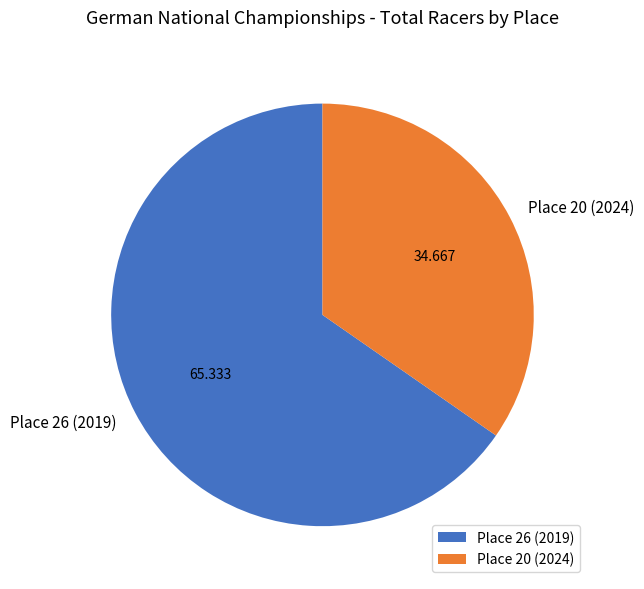

Combined, do Place 20 (2024) and Place 26 (2019) account for over 50%?

Yes